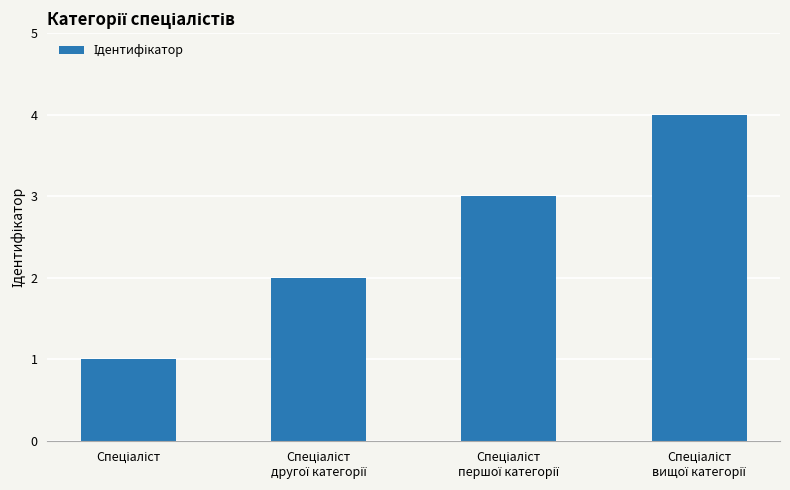

What is the sum of all values?

10